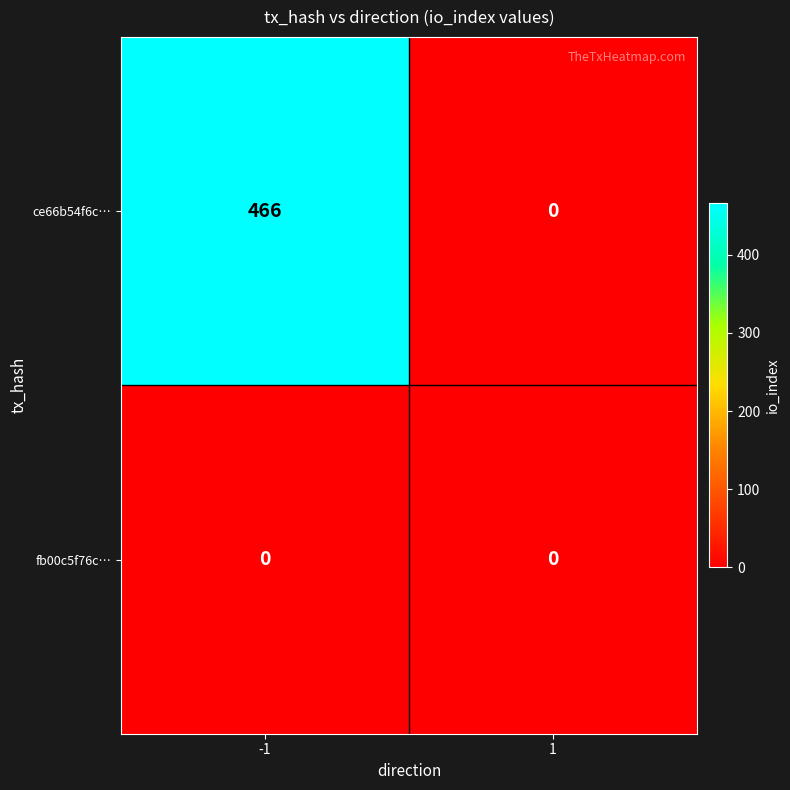

What is the total value across all series at -1?

466